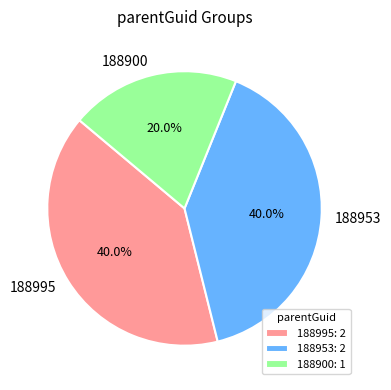

Is the sum of 188995 and 188953 greater than half?

Yes